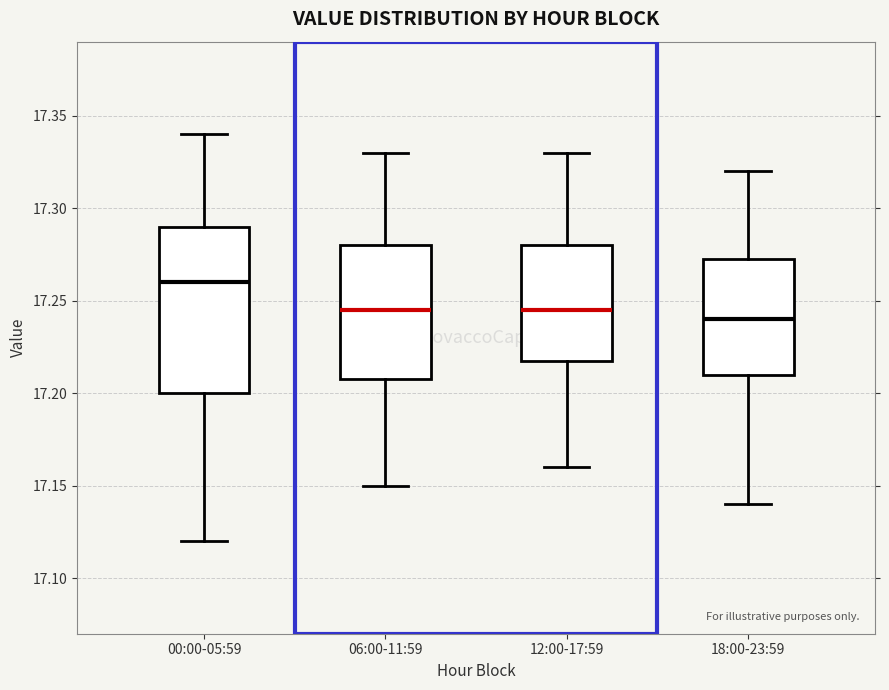

Comparing the boxes themselves (not the whiskers), which one is the tallest?

00:00-05:59